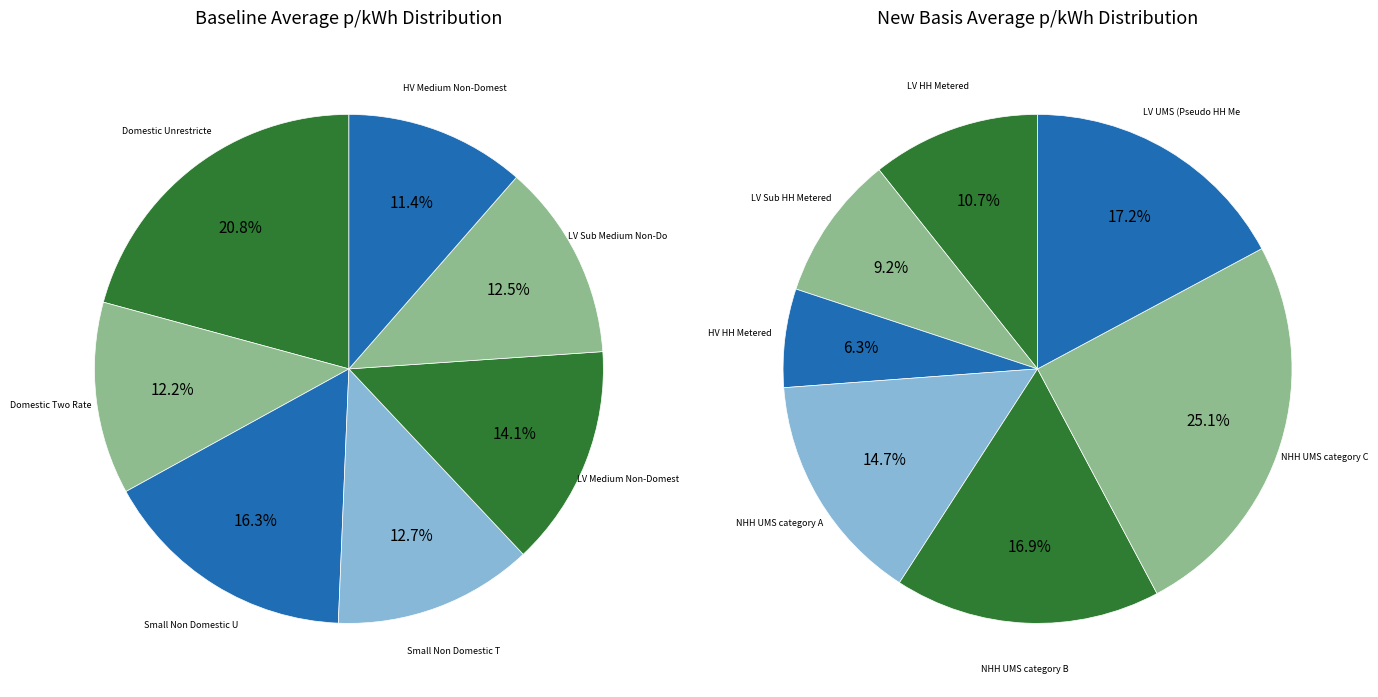

How many segments does this pie chart have?

14